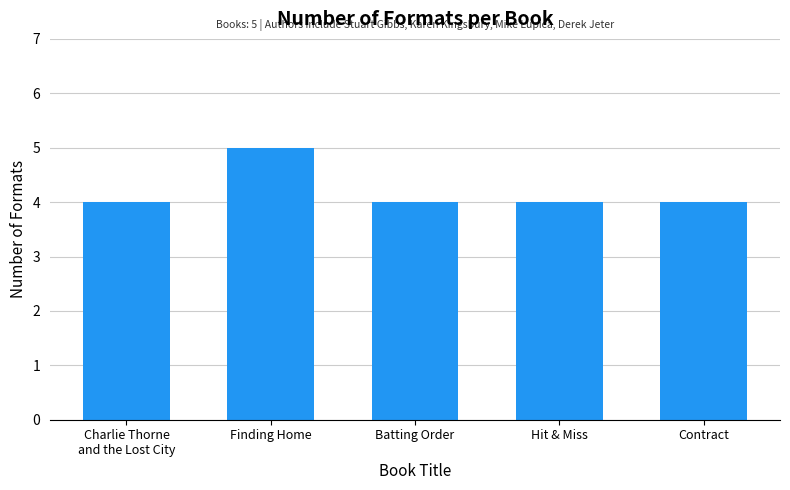

The chart shows a value of 6 at Charlie Thorne
and the Lost City. True or false?

False